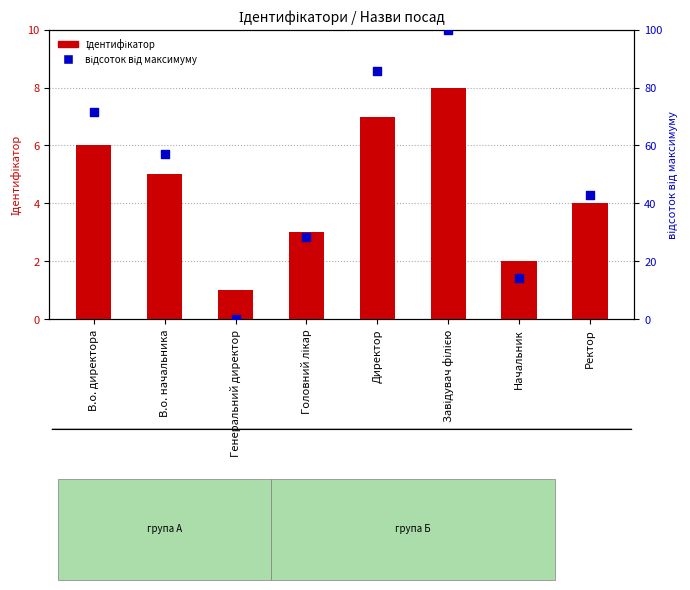

Which series reaches the minimum Y coordinate?

відсоток від максимуму